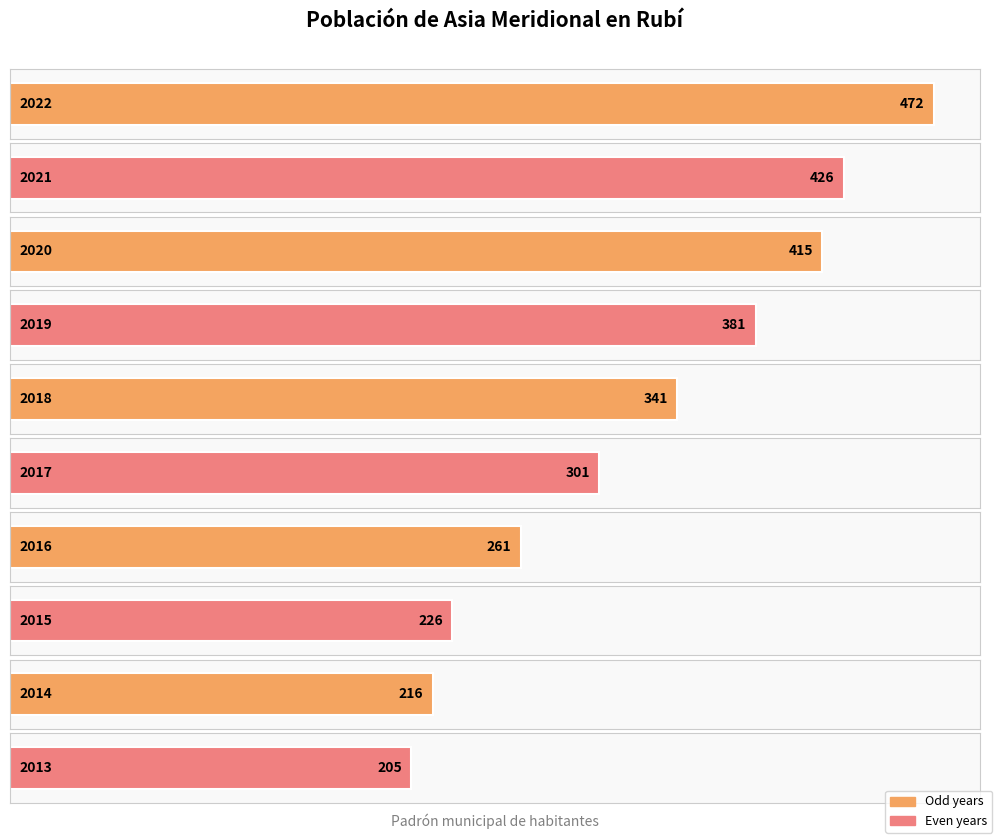

The value at 2013 is 205. True or false?

True